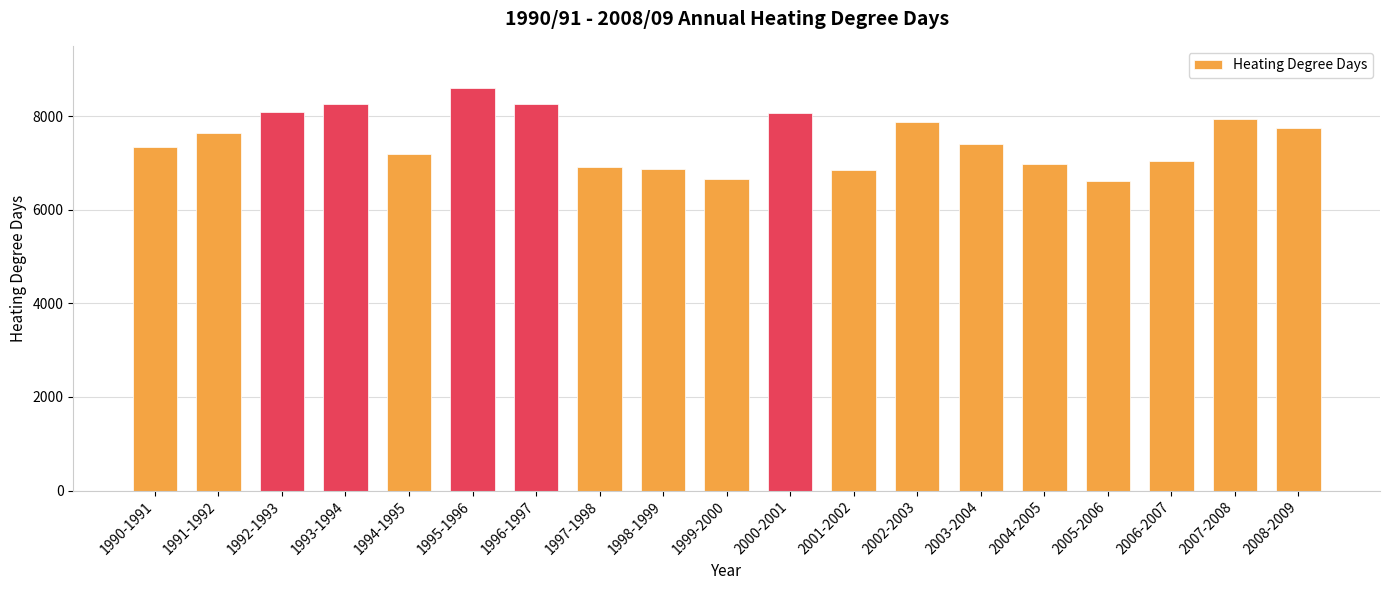

What is the average value?

7488